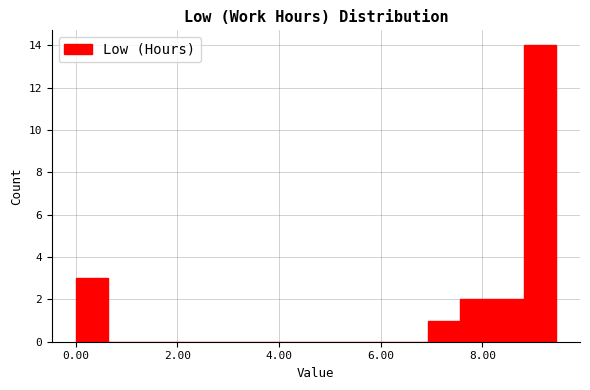

Around what value on the x-axis is the tallest bar? Give the approximate position of its centre, as read against the axis.

9.2